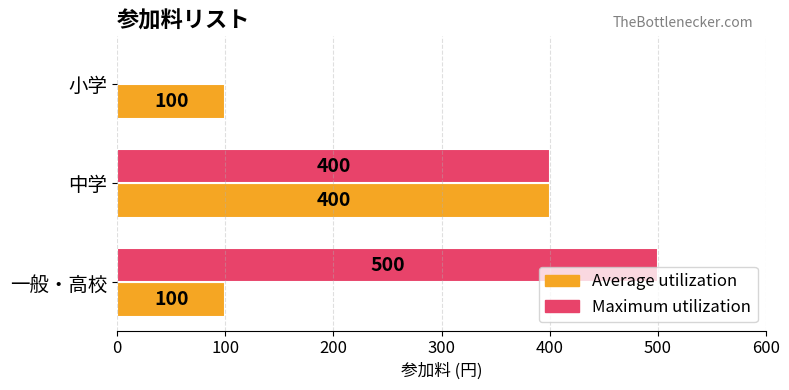

The Maximum utilization series shows 500 at 一般・高校. True or false?

True